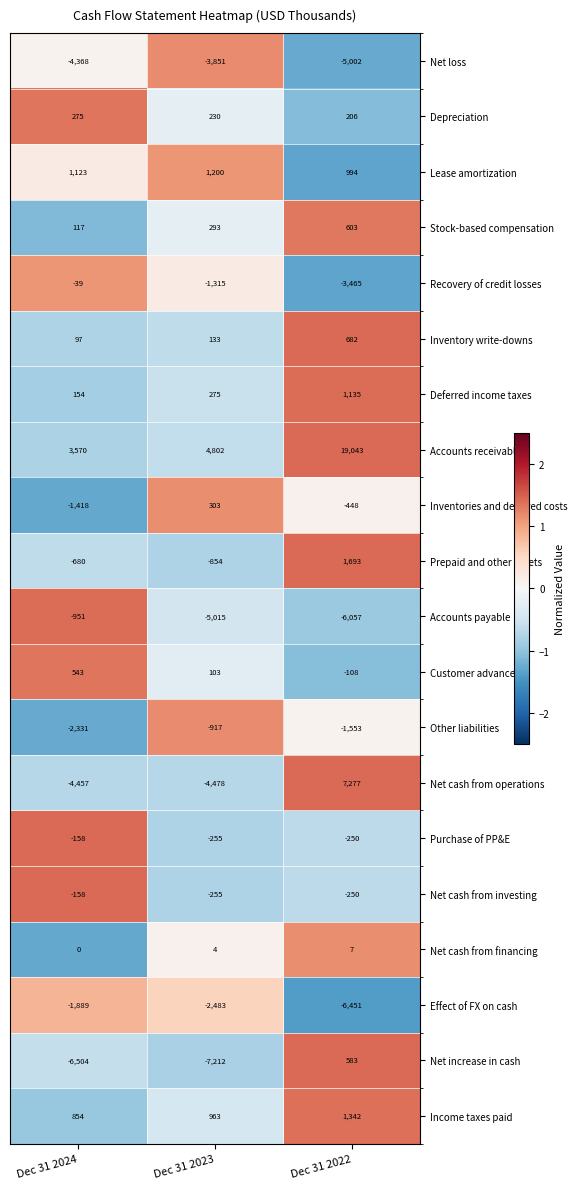

Which series has the largest range (max minus min)?

Accounts receivable